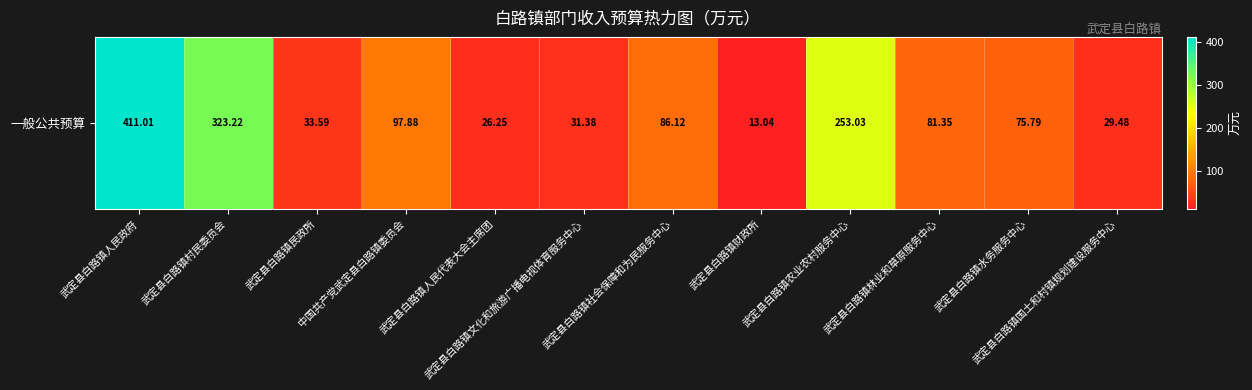

What is the ratio of the value at 武定县白路镇水务服务中心 to the value at 武定县白路镇农业农村服务中心?

0.3